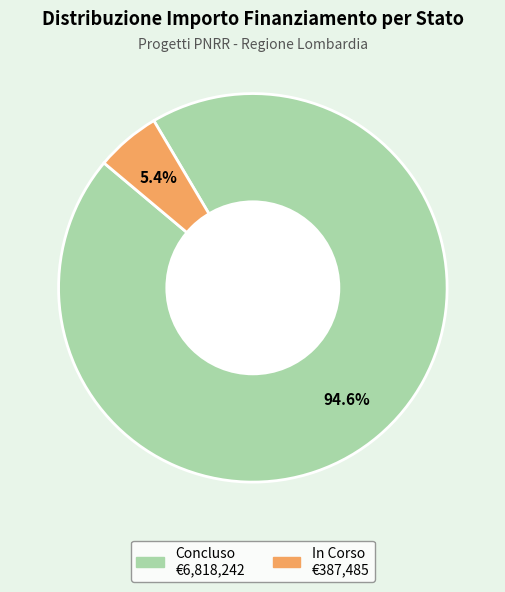

How many segments does this pie chart have?

2